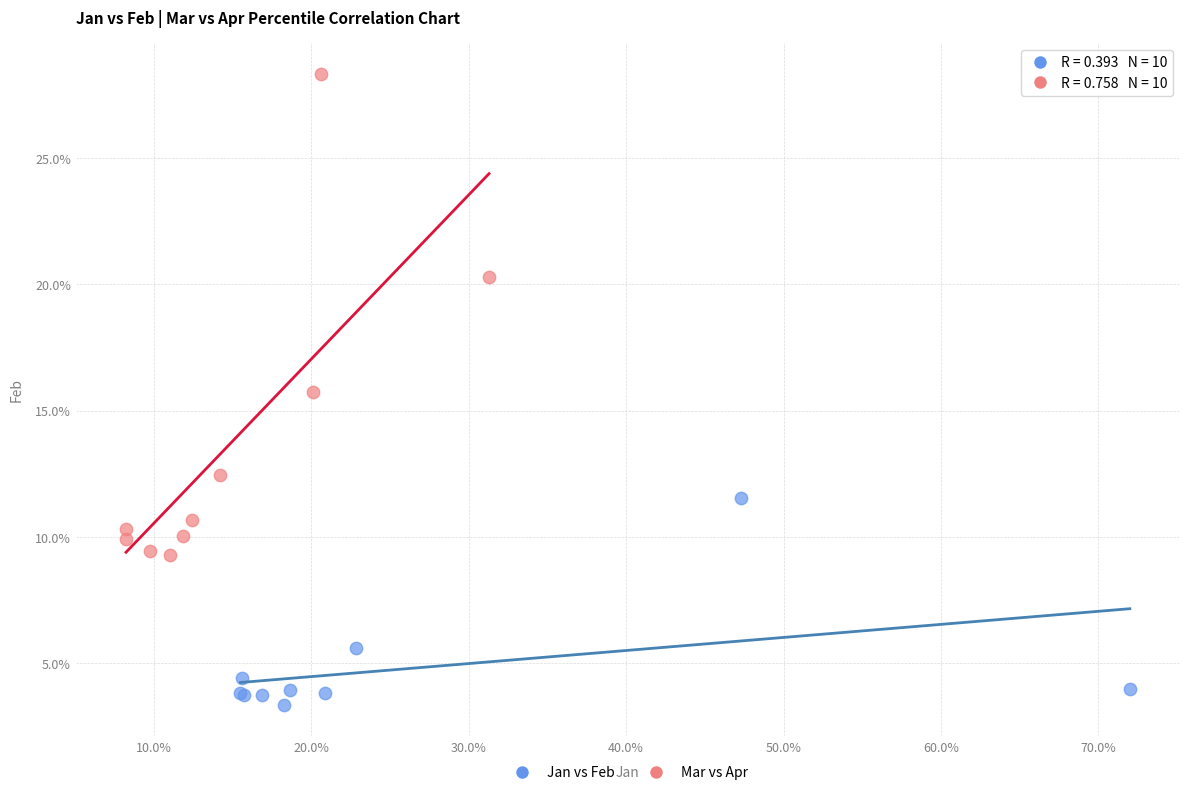

Which series has the largest Y range (max minus min)?

Mar vs Apr